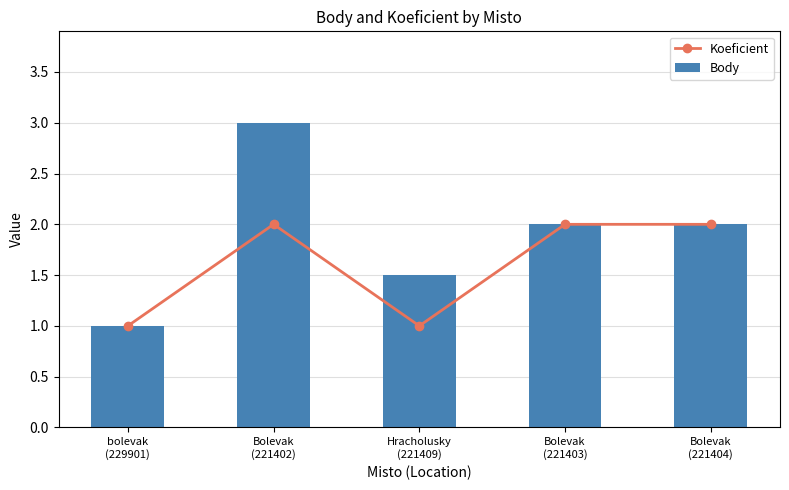

At Hracholusky
(221409), list the series in order from largest to smallest.

Body, Koeficient